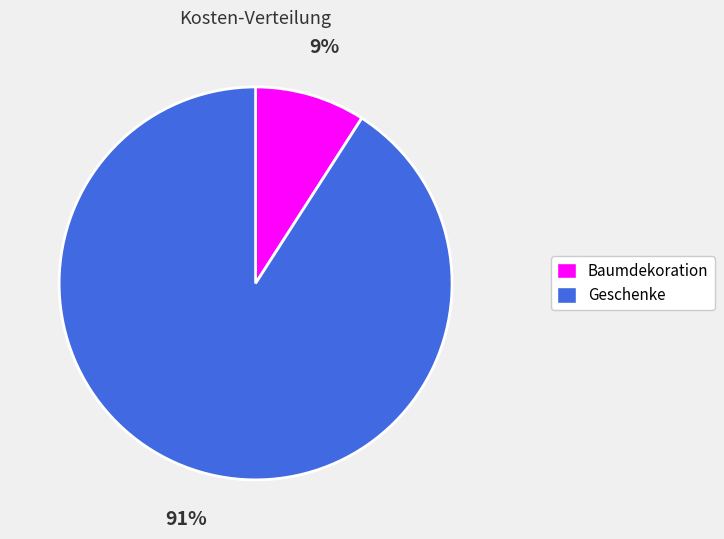

Which has a higher value, Baumdekoration or Geschenke?

Geschenke